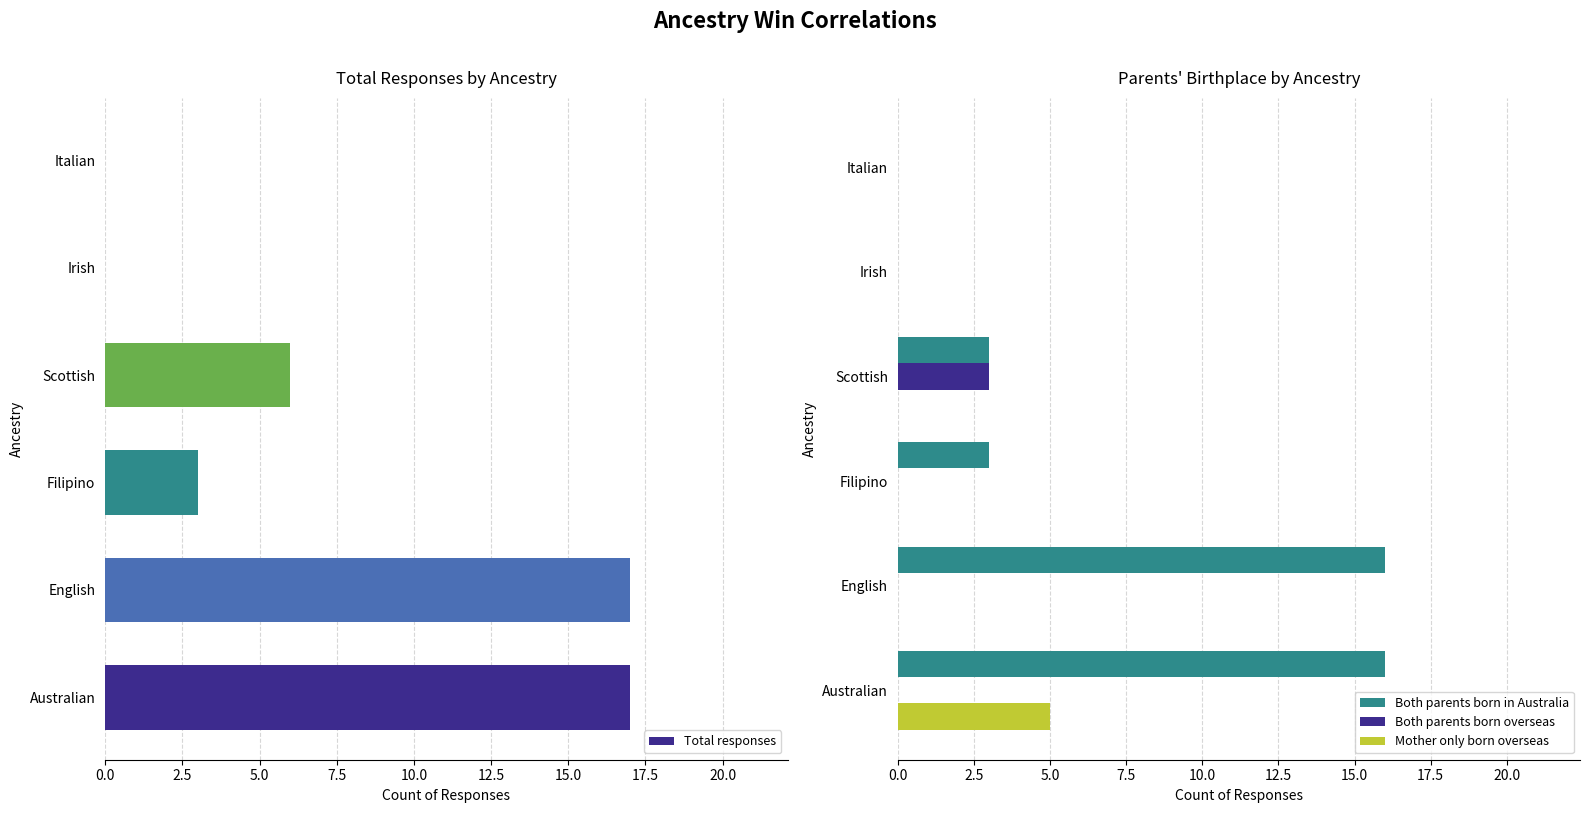

Is the value of Both parents born overseas at Australian greater than the value of Both parents born in Australia at English?

No